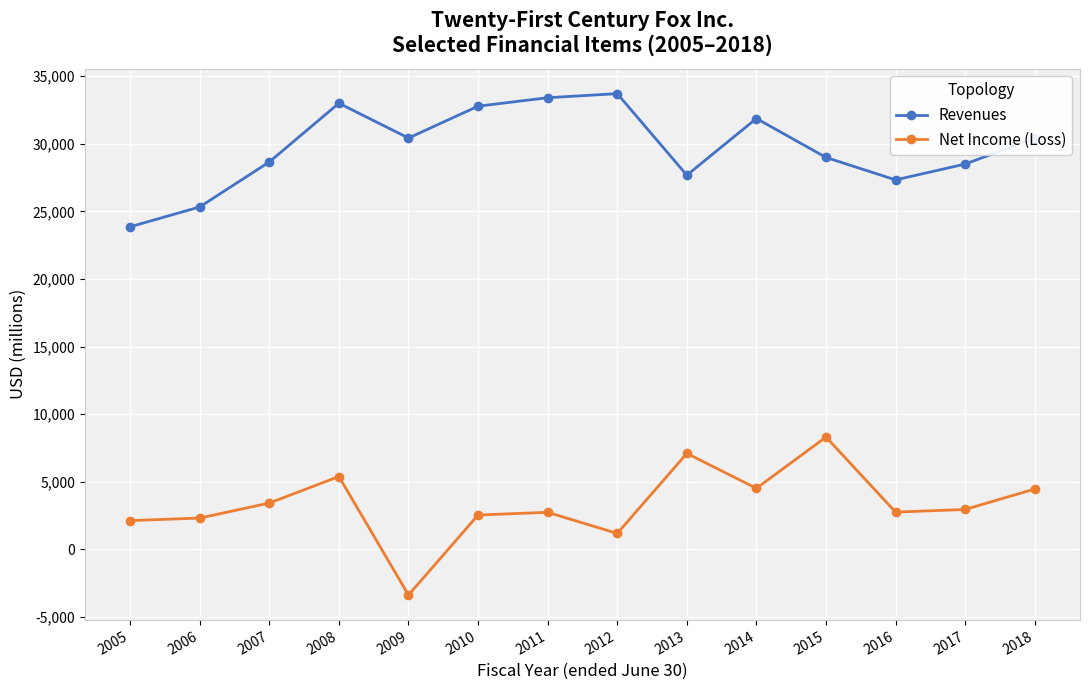

How many series are shown in this chart?

2